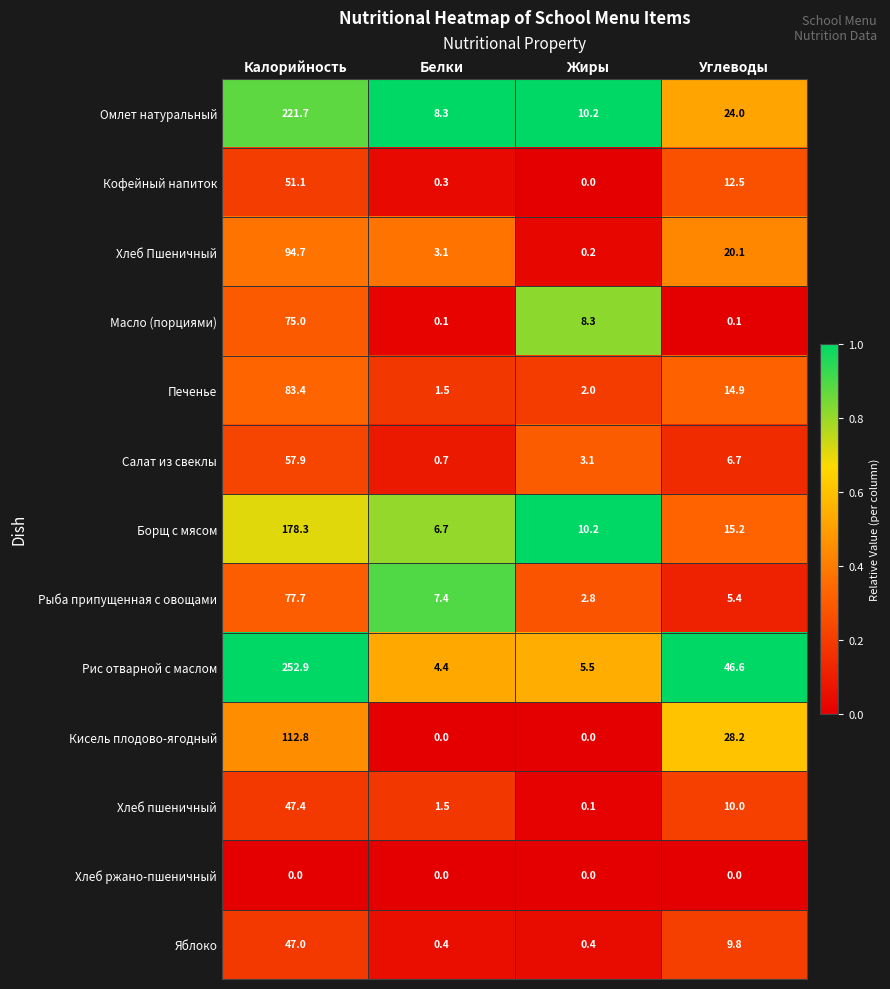

At which category is the sum across all series the highest?

Калорийность